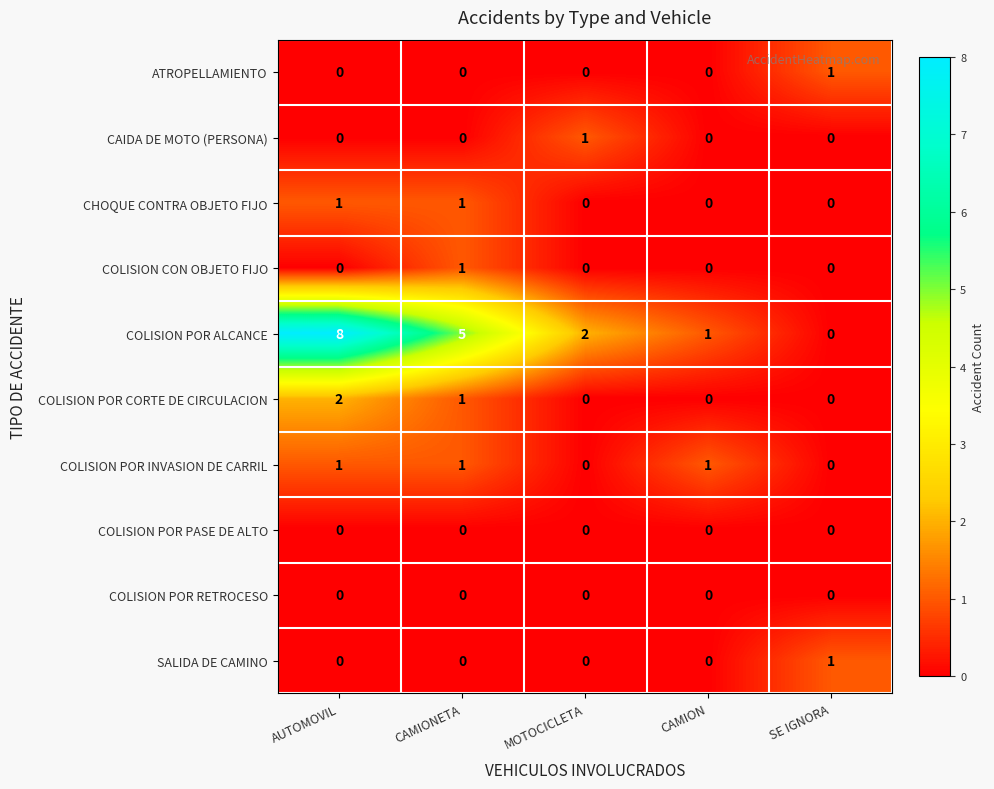

Which series has the largest total across all categories?

COLISION POR ALCANCE